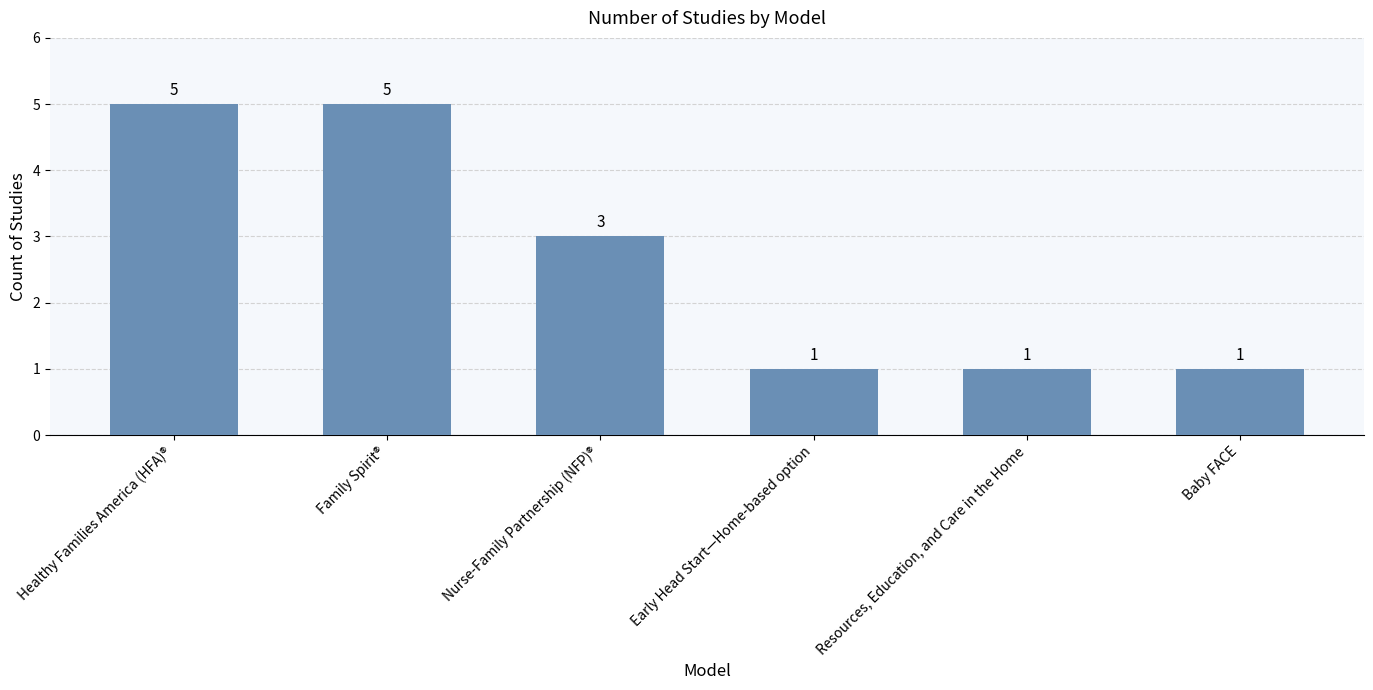

What is the average value?

3